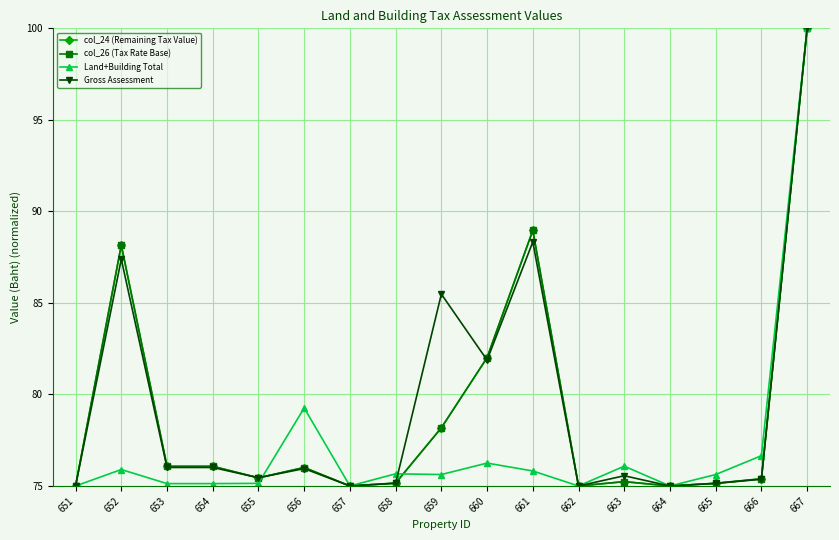

How many interior local peaks does the col_26 (Tax Rate Base) series have?

4